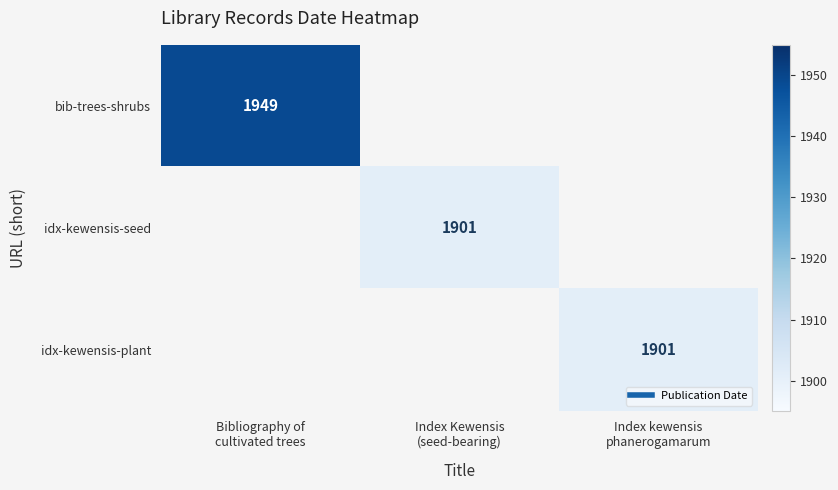

Count the number of data series in this chart.

3